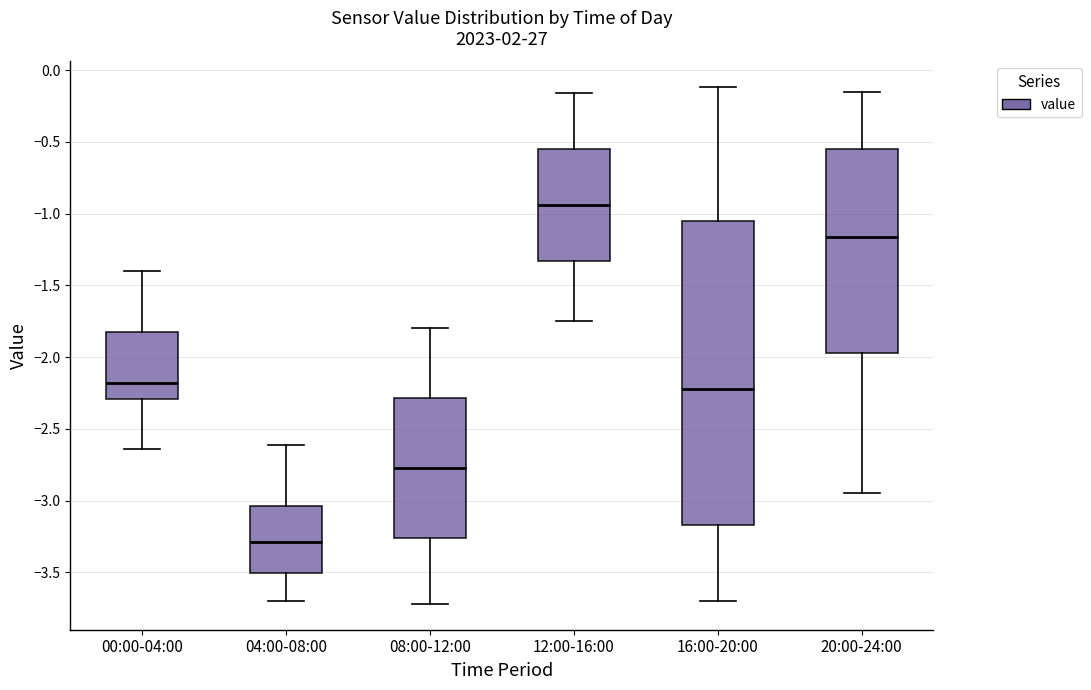

Comparing the boxes themselves (not the whiskers), which one is the tallest?

16:00-20:00